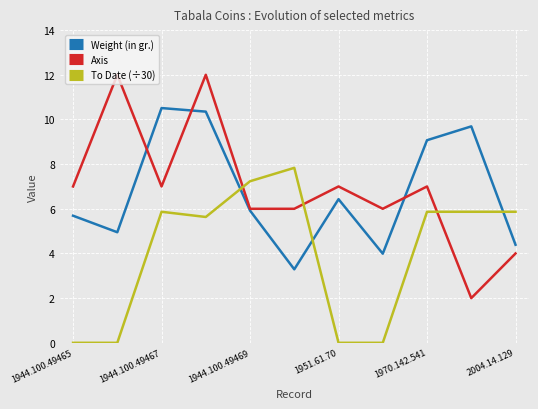

Rank the series by their maximum value, from lowest to highest.

To Date (÷30), Weight (in gr.), Axis